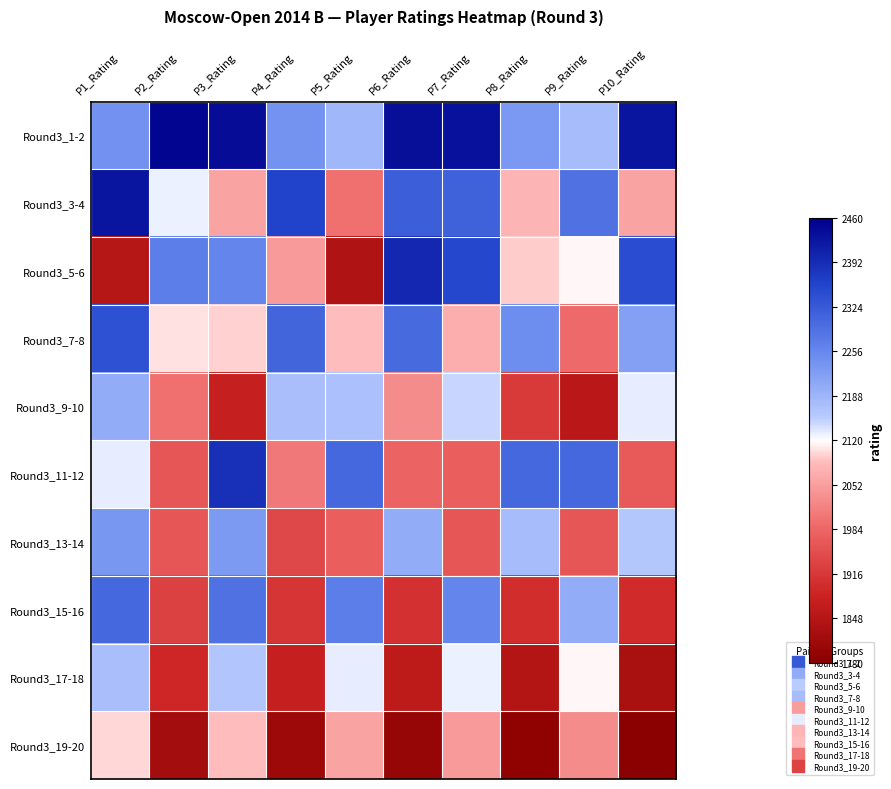

What is the maximum value shown in the chart?

1.0